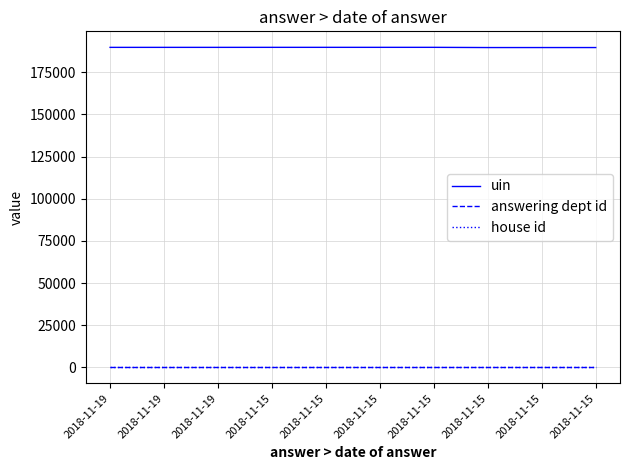

How many series are shown in this chart?

3